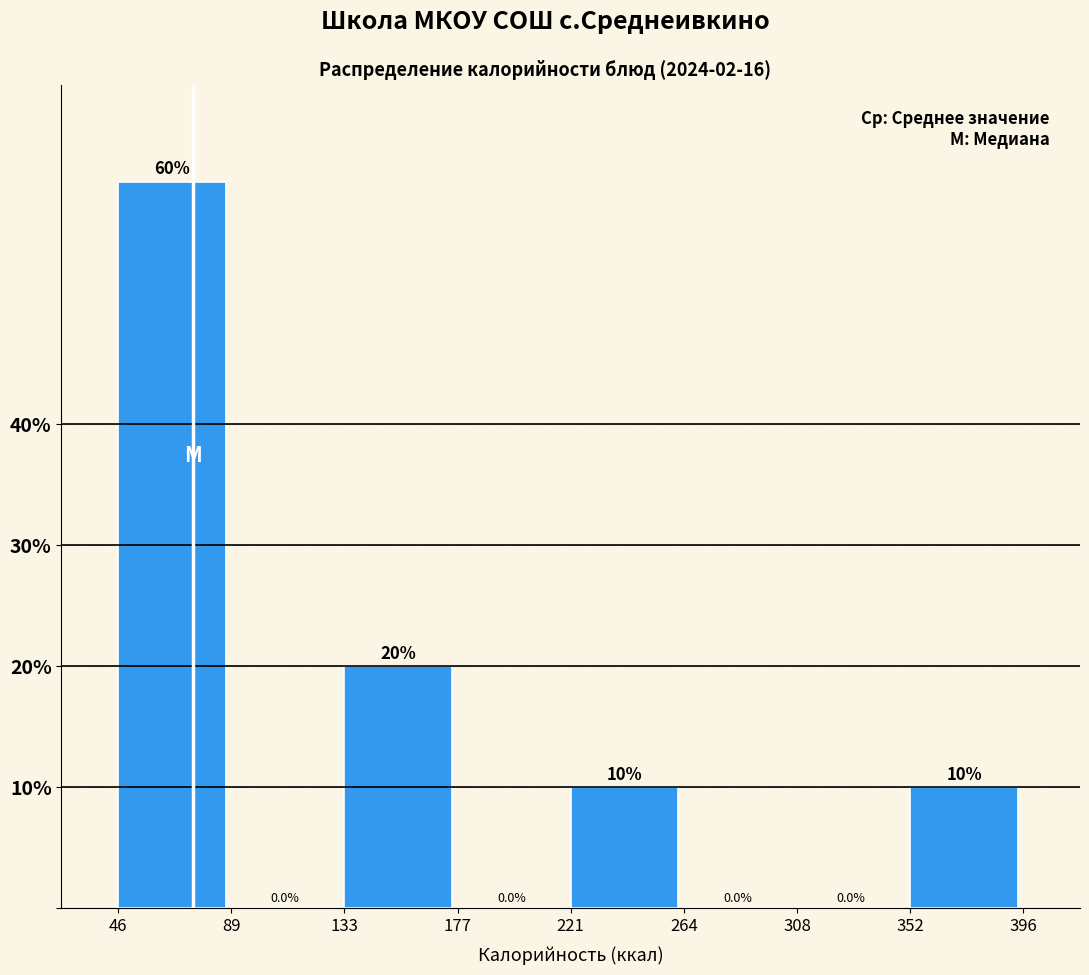

Reading left to right, transcribe this chart: for each bar, give the range it covers on the x-axis and its height.

46 to 89: 60.0
89 to 133: 0.0
133 to 177: 20.0
177 to 221: 0.0
221 to 264: 10.0
264 to 308: 0.0
308 to 352: 0.0
352 to 396: 10.0